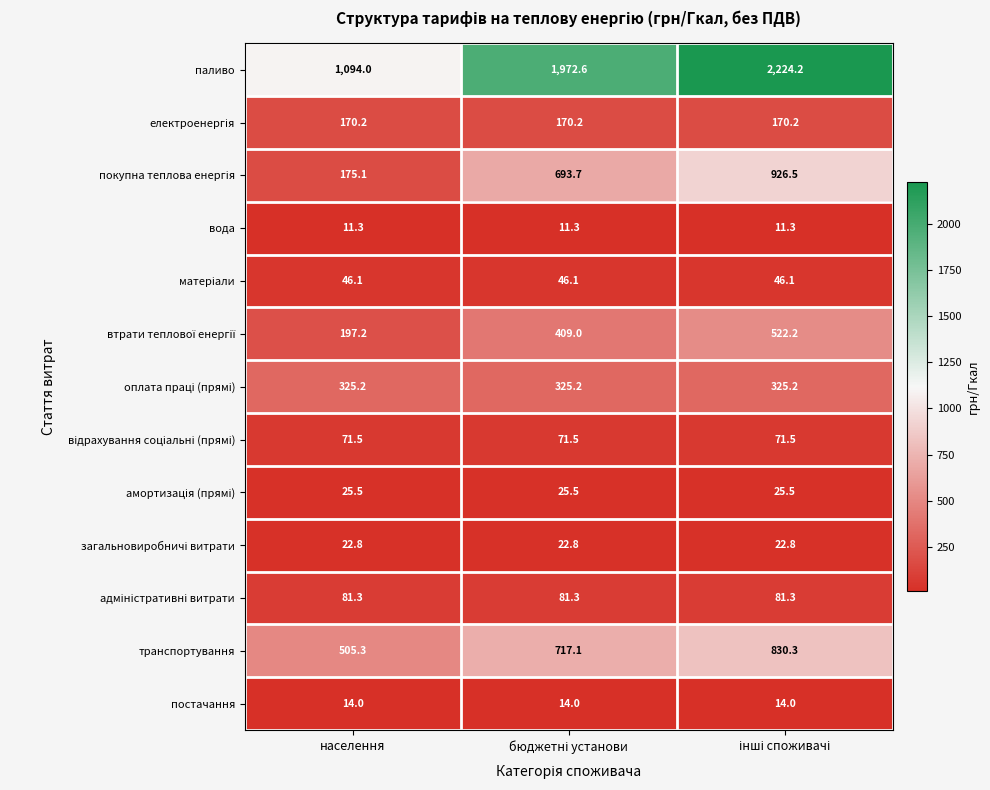

What is the difference between the maximum and minimum values in the паливо series?

1130.2